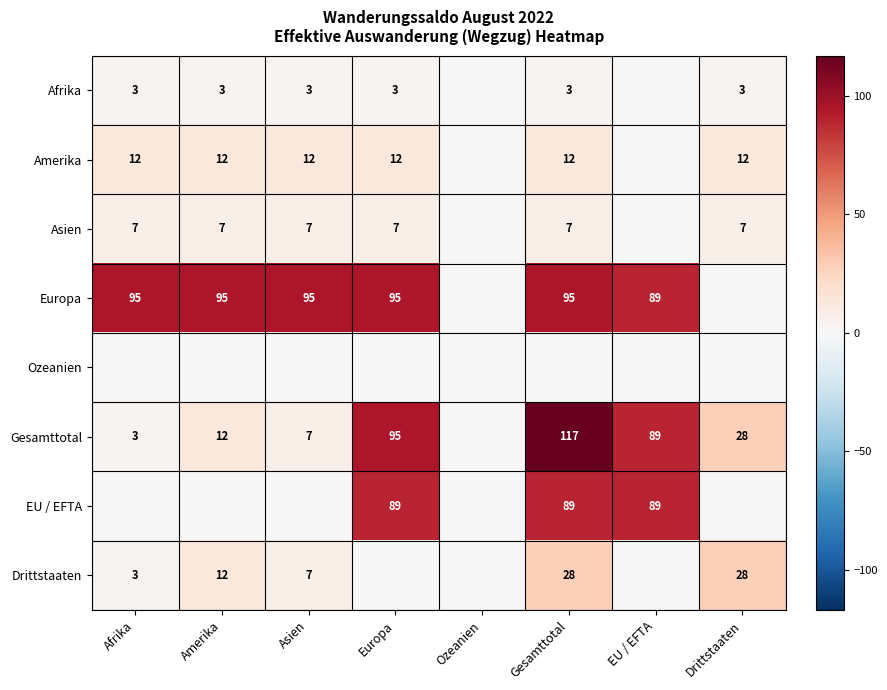

Is it true that Afrika equals 2 at Afrika?

False